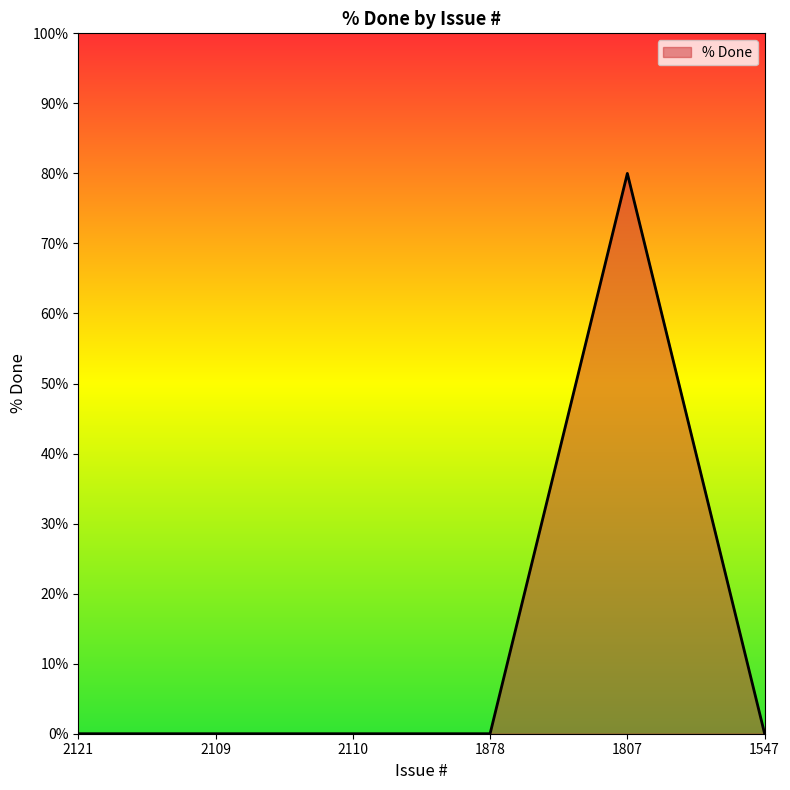

What is the sum of all values?

80